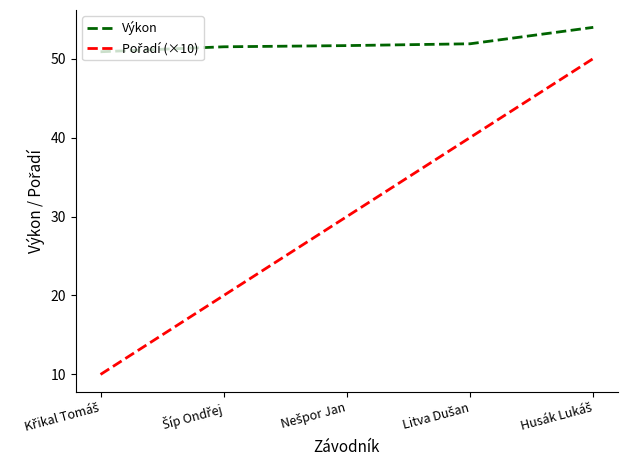

What is the maximum value shown in the chart?

54.0